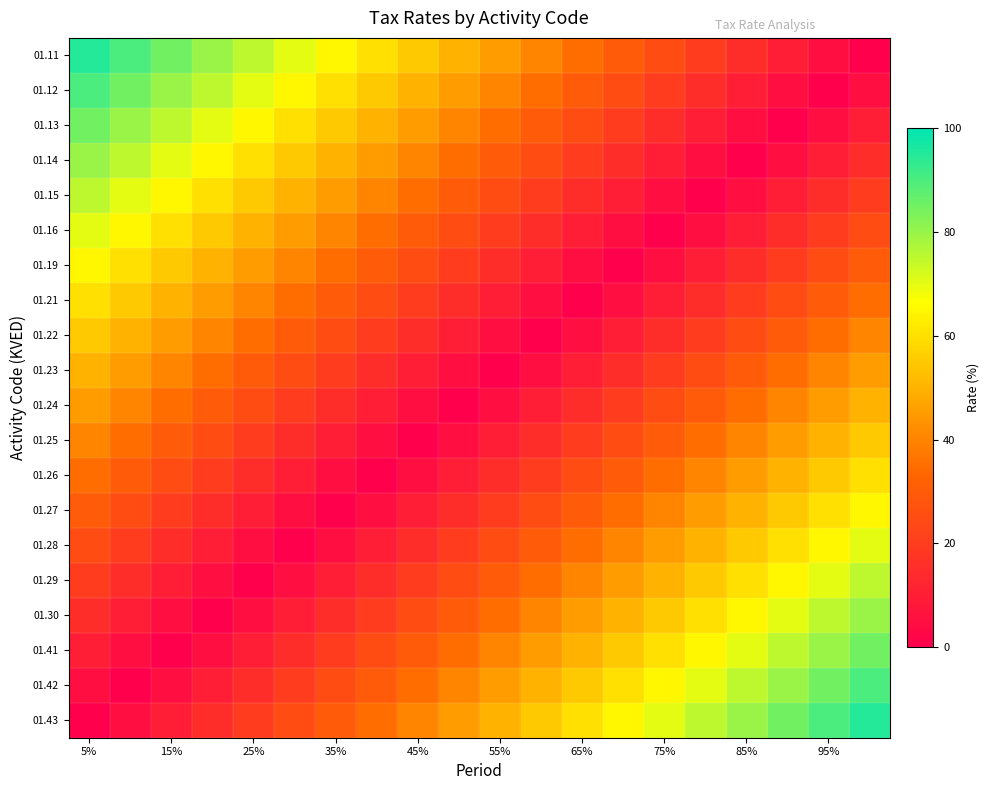

At how many categories does at least one series exceed 44?

20